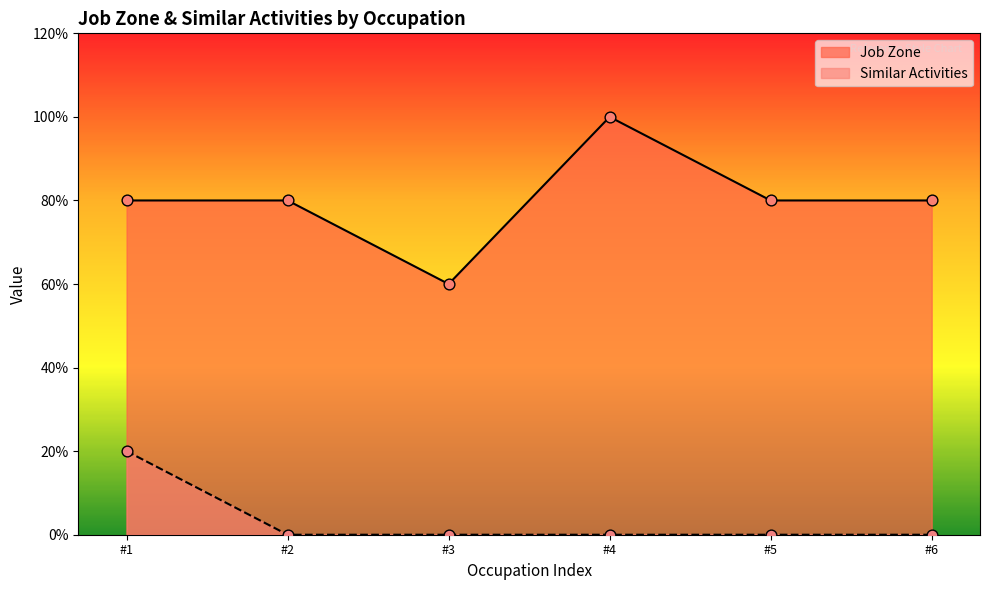

Which series contains the lowest Y value?

Similar Activities